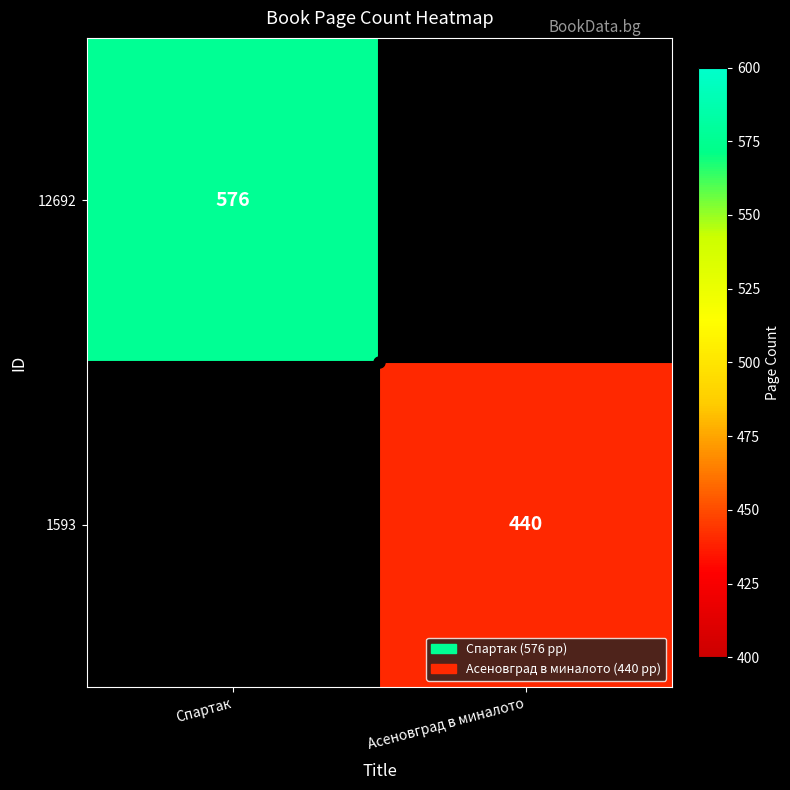

The value of 12692 at Спартак is 340. True or false?

False